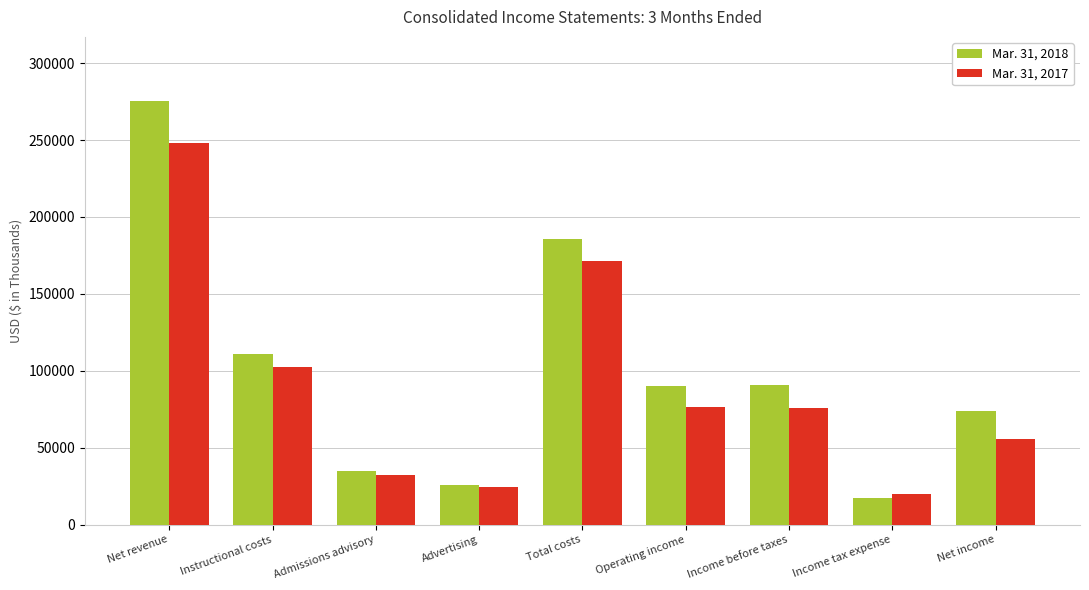

At Admissions advisory, list the series in order from smallest to largest.

Mar. 31, 2017, Mar. 31, 2018